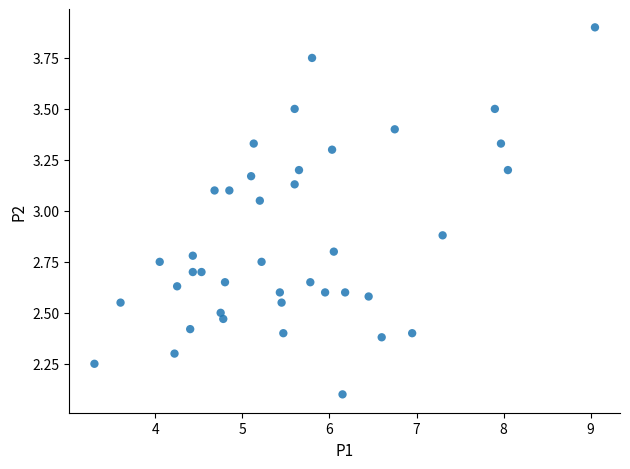

What is the range of X values (max minus min)?

5.8